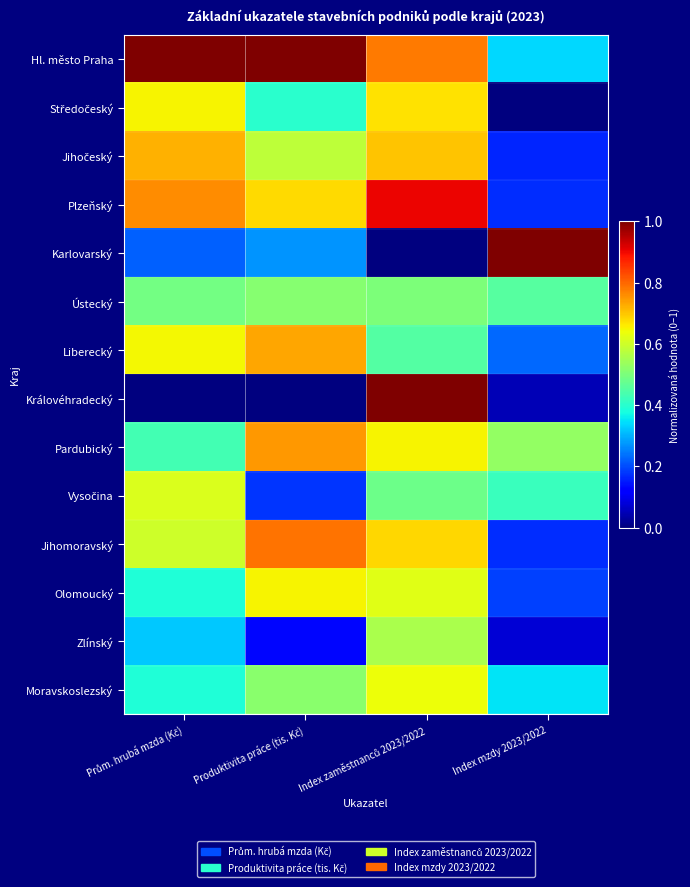

List the series in order of their peak value, highest first.

Hl. město Praha, Královéhradecký, Karlovarský, Plzeňský, Jihomoravský, Pardubický, Liberecký, Jihočeský, Středočeský, Olomoucký, Moravskoslezský, Vysočina, Zlínský, Ústecký